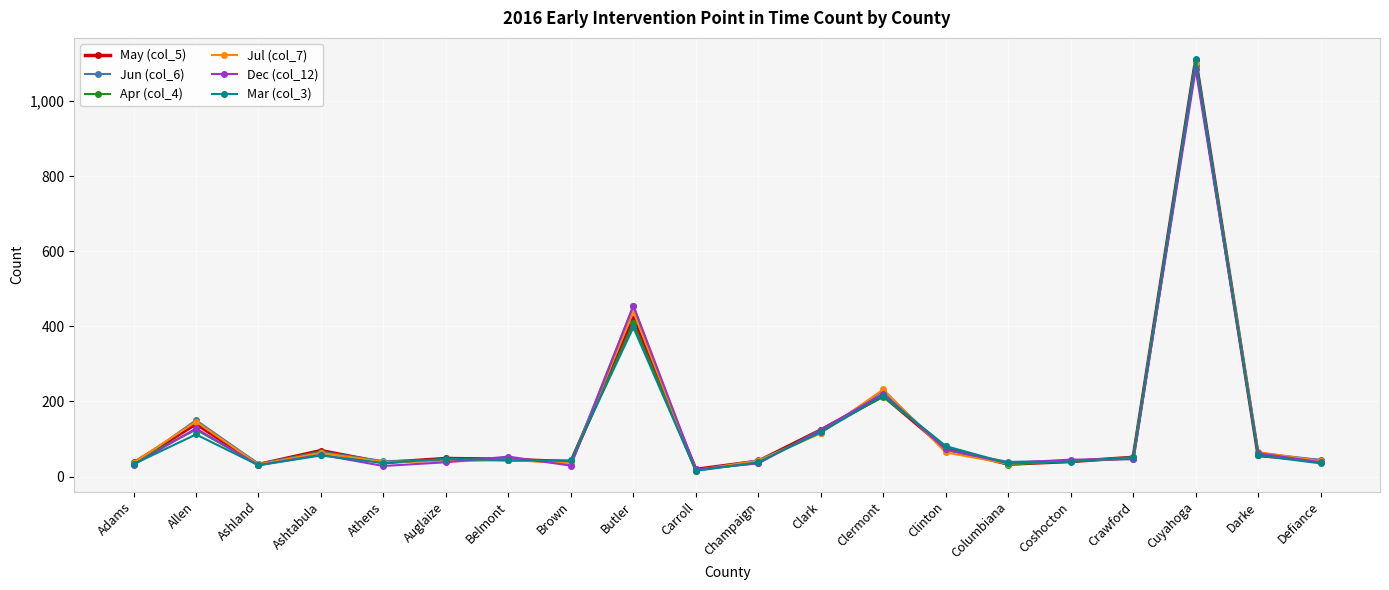

What is the sum of all May (col_5) values?

2672